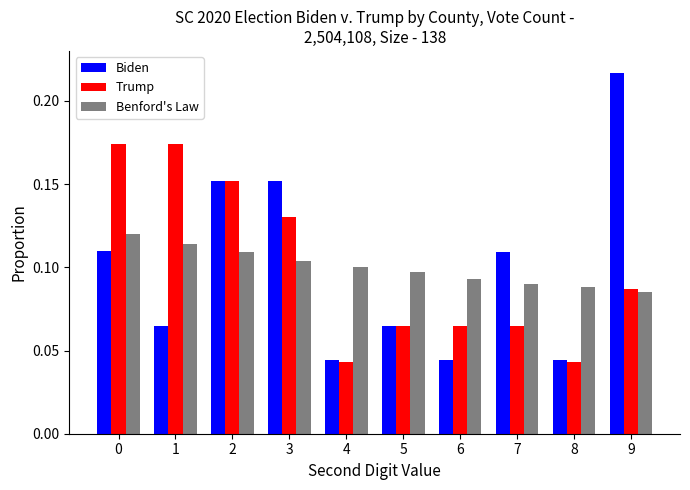

At 7, list the series in order from largest to smallest.

Biden, Benford's Law, Trump